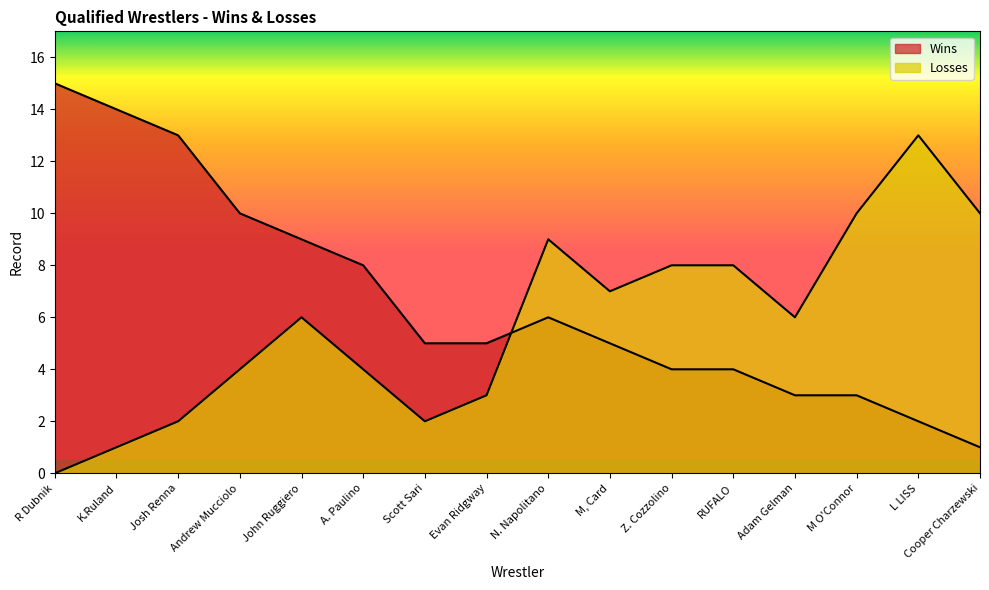

Between which two adjacent categories do Losses and Wins first intersect?

Evan Ridgway and N. Napolitano